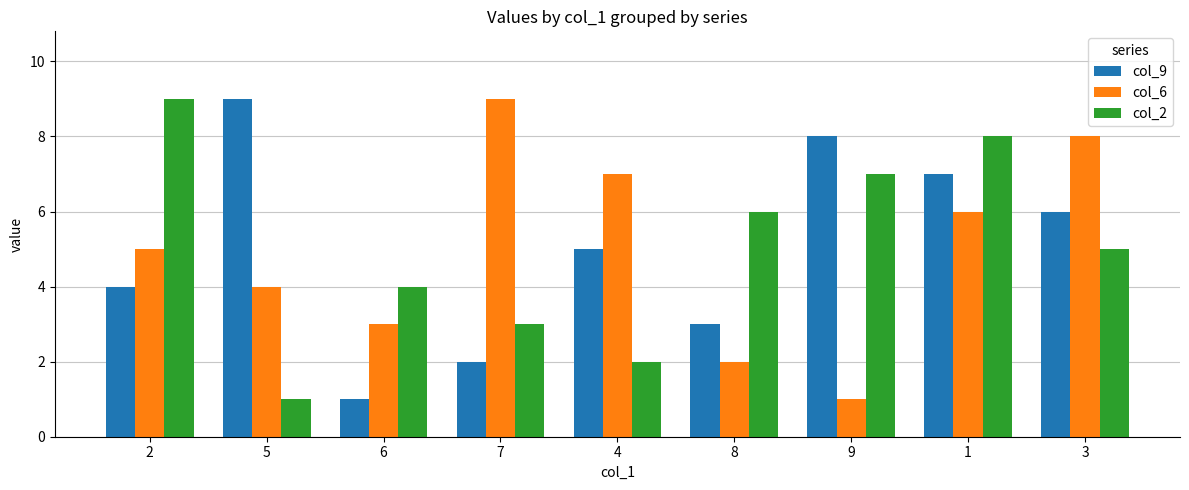

What is the label of the 8th bar from the right?

5